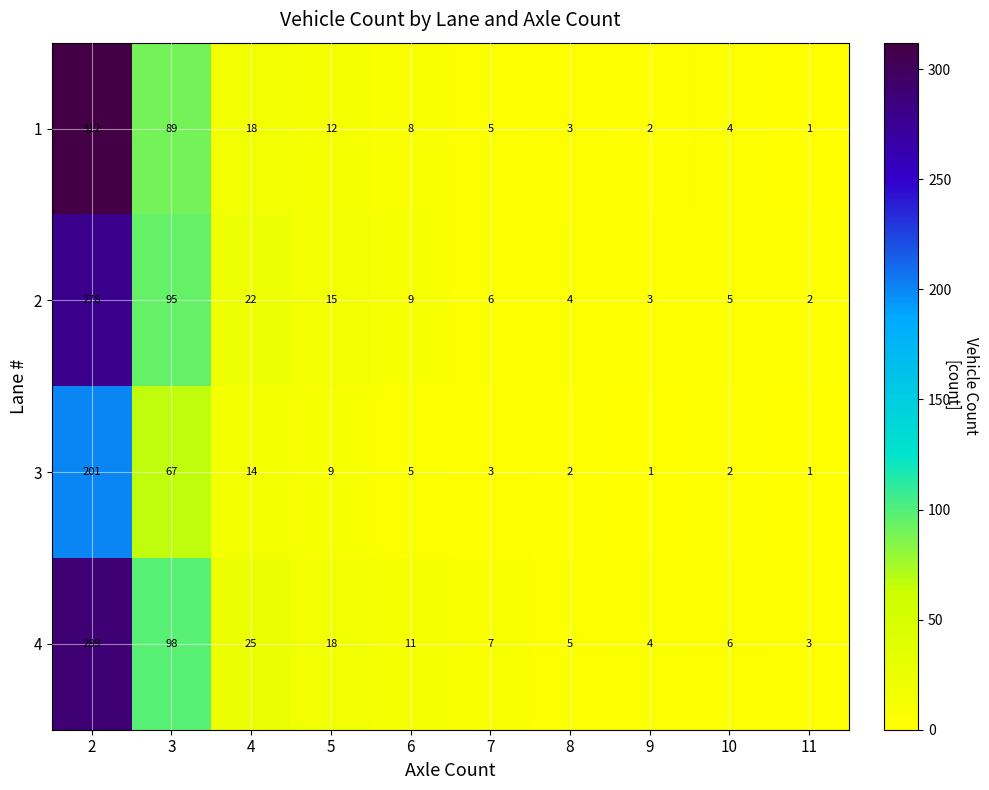

Where is 2 nearest to the value 140?

3